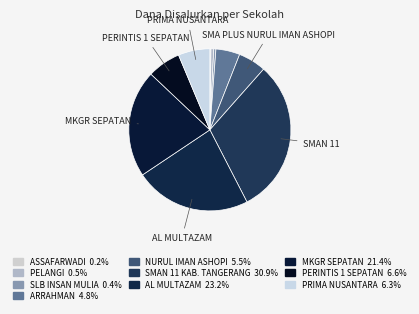

To the nearest percent, what is the difference between the largest and smallest slice percentages?

31%